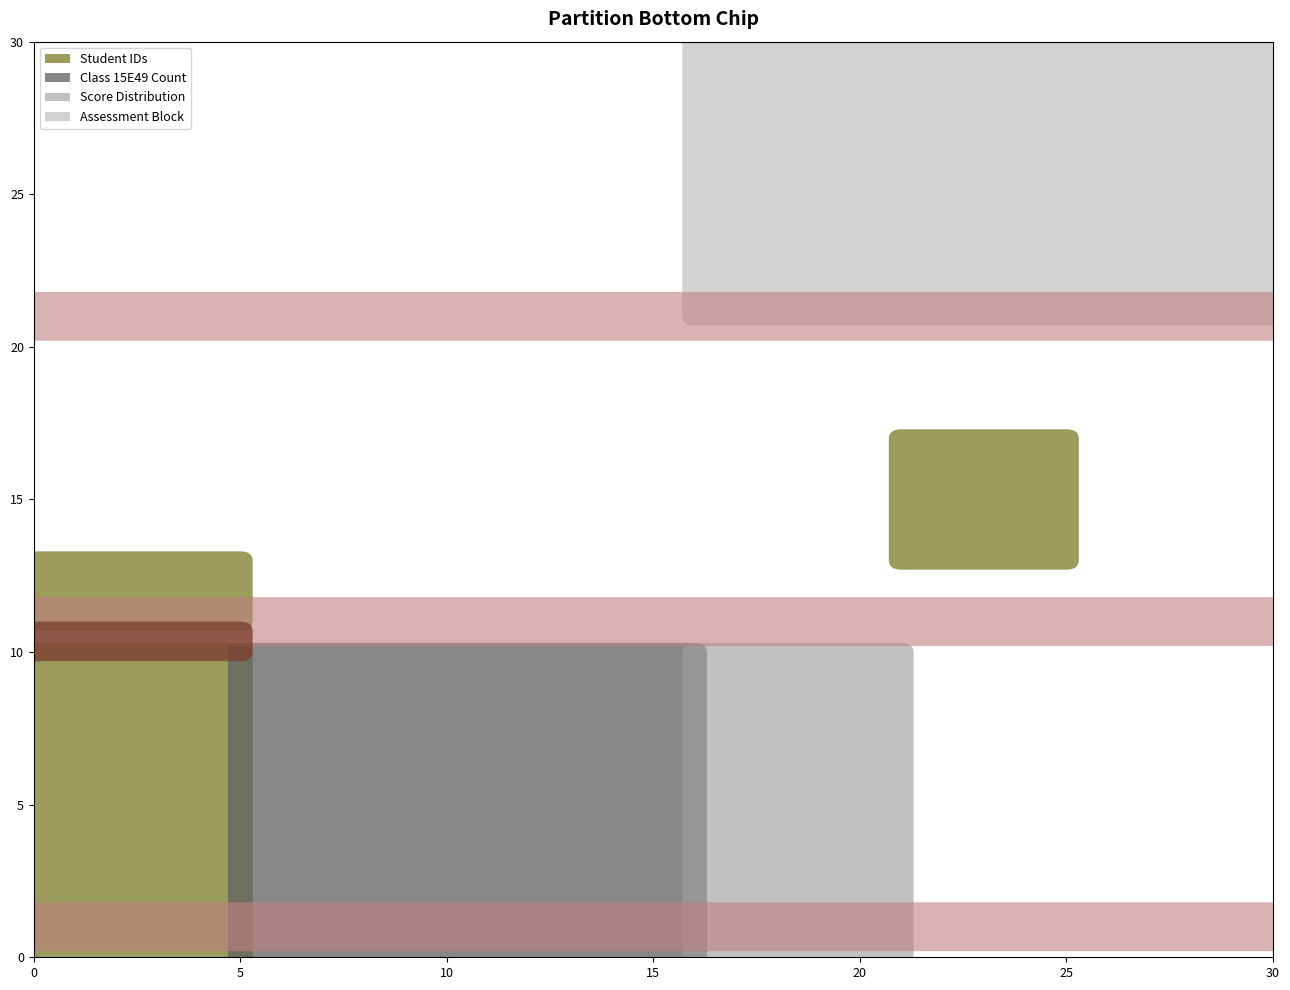

What is the average value of the Class 15E49 Count series?

15